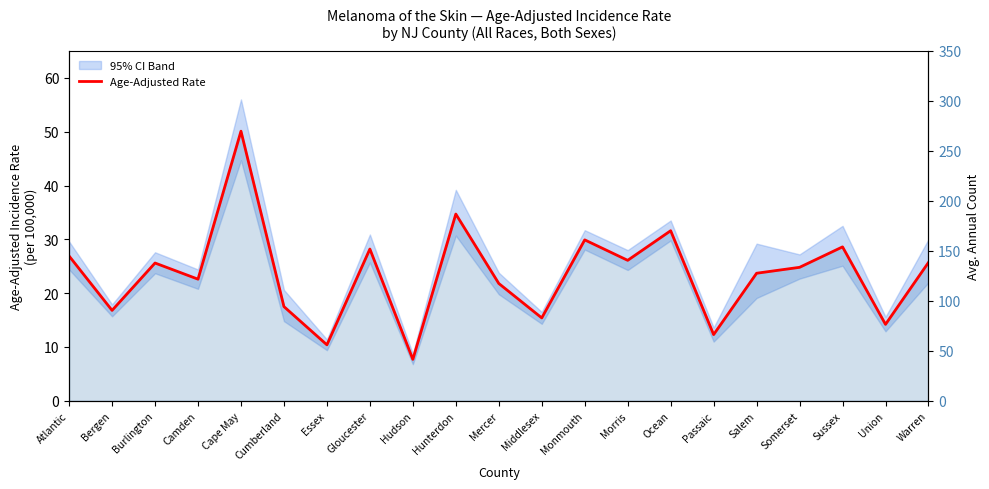

Where is the data nearest to the value 28?

Gloucester